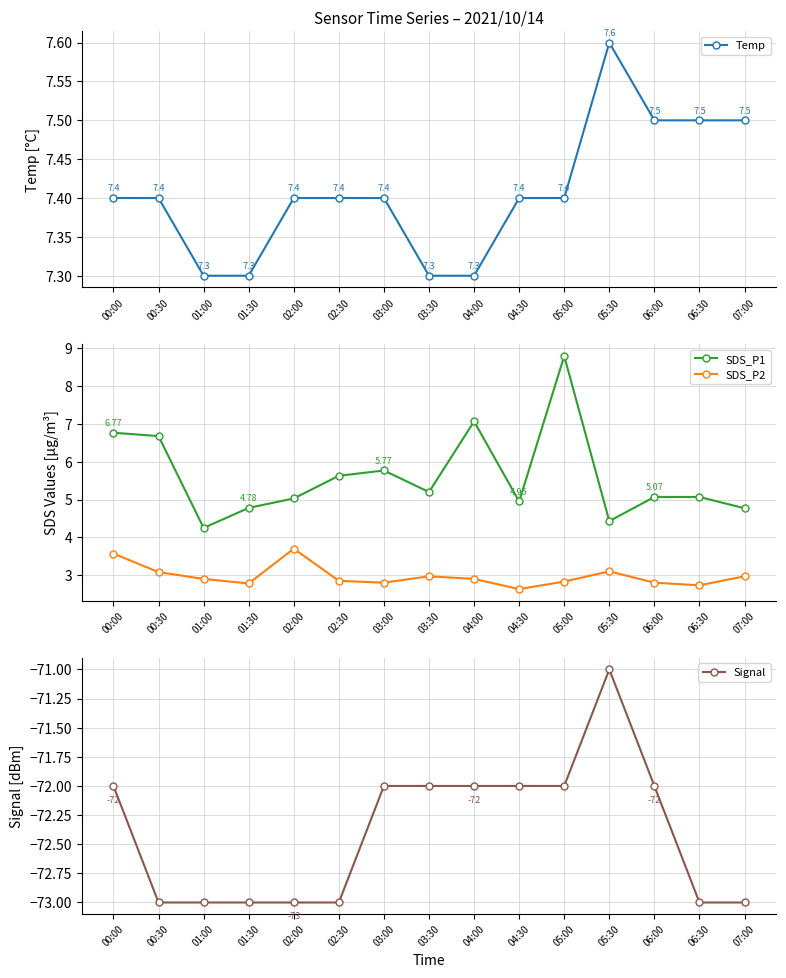

Reading left to right, transcribe all the data shown in this chart.

Temp: 7.4	7.4	7.3	7.3	7.4	7.4	7.4	7.3	7.3	7.4	7.4	7.6	7.5	7.5	7.5
SDS_P1: 6.8	6.7	4.2	4.8	5.0	5.6	5.8	5.2	7.1	5.0	8.8	4.4	5.1	5.1	4.8
SDS_P2: 3.6	3.1	2.9	2.8	3.7	2.9	2.8	3.0	2.9	2.6	2.8	3.1	2.8	2.7	3.0
Signal: -72.0	-73.0	-73.0	-73.0	-73.0	-73.0	-72.0	-72.0	-72.0	-72.0	-72.0	-71.0	-72.0	-73.0	-73.0